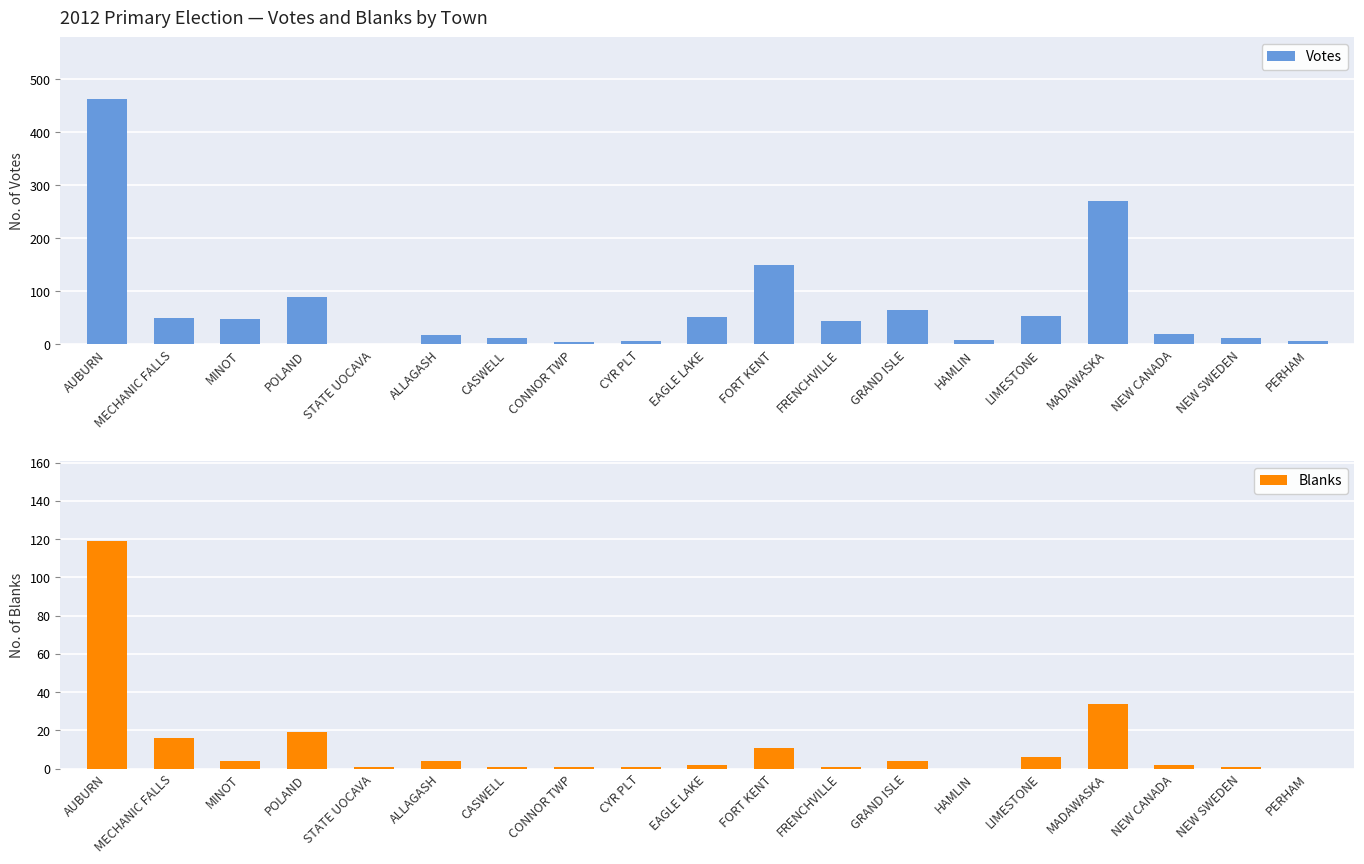

Rank the categories by Blanks value from lowest to highest.

HAMLIN, PERHAM, STATE UOCAVA, CASWELL, CONNOR TWP, CYR PLT, FRENCHVILLE, NEW SWEDEN, EAGLE LAKE, NEW CANADA, MINOT, ALLAGASH, GRAND ISLE, LIMESTONE, FORT KENT, MECHANIC FALLS, POLAND, MADAWASKA, AUBURN